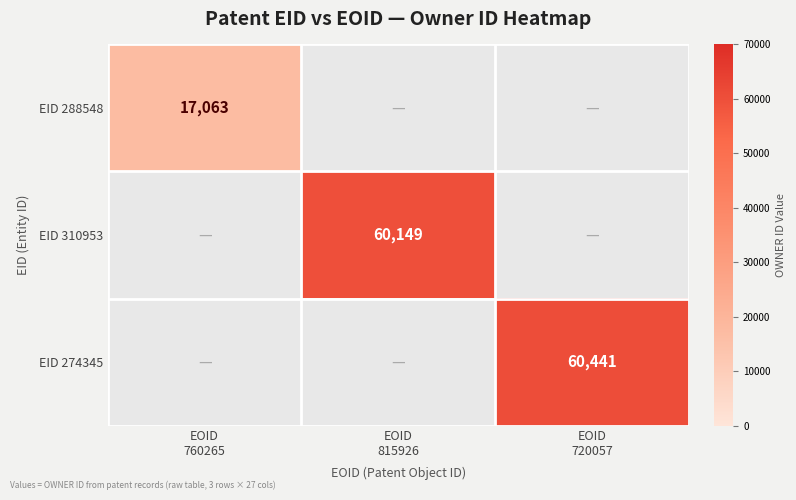

What is the sum of the EID 274345 values at EOID 720057 and EOID 815926?

60441